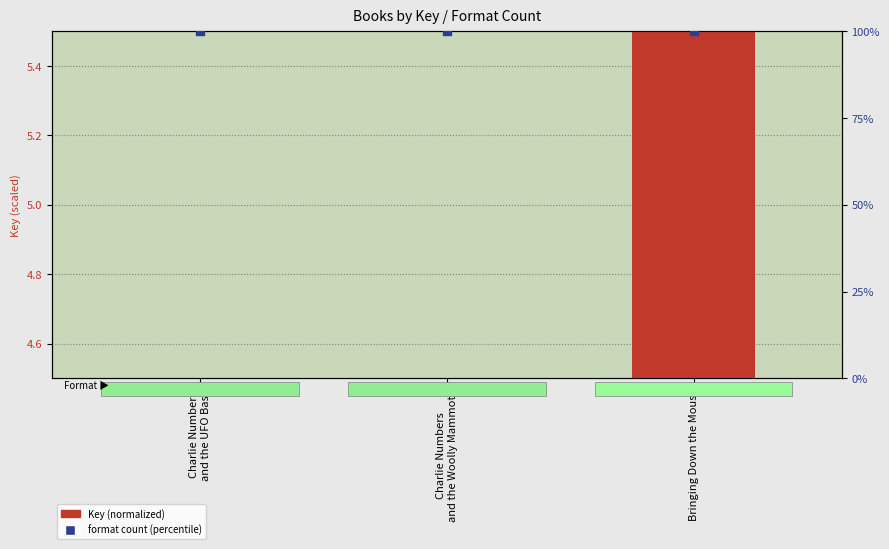

Which series contains the highest Y value?

Format count (percentile)